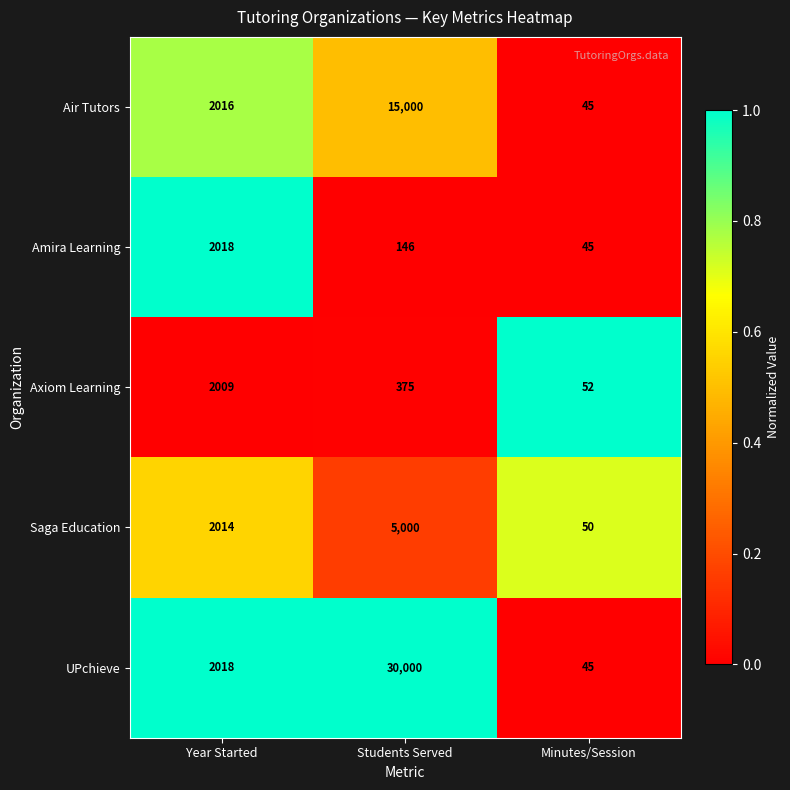

What is the difference between the second highest and minimum values in the Axiom Learning series?

323